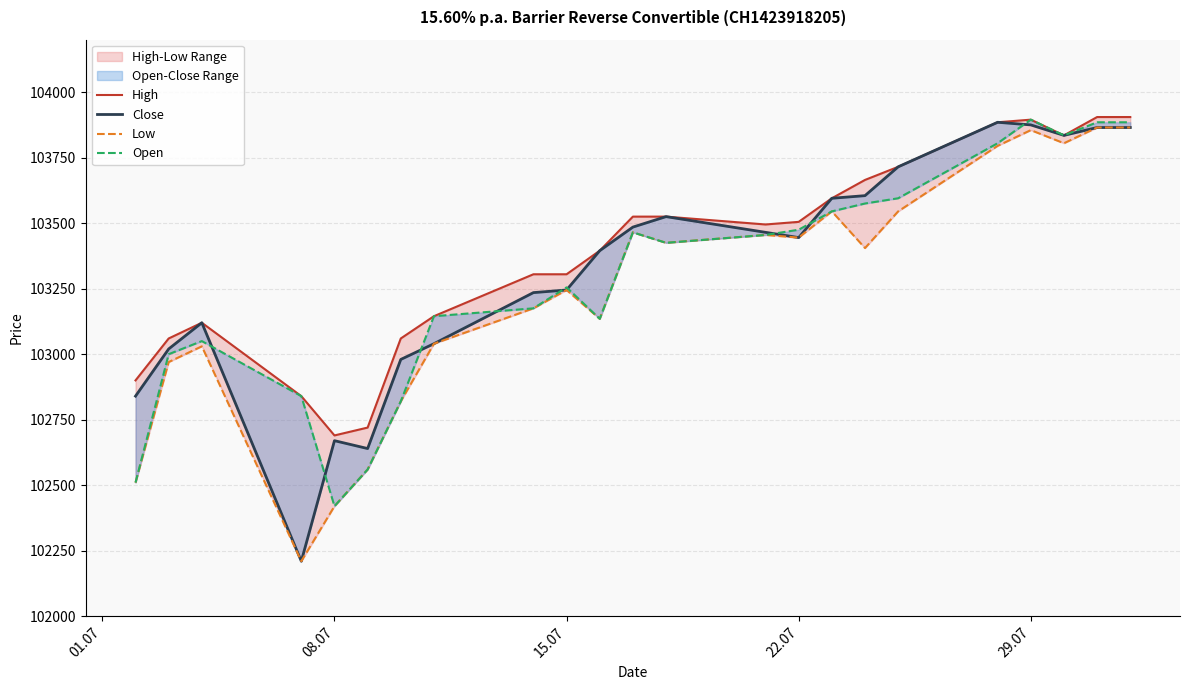

At which category is the sum across all series the highest?

29.07